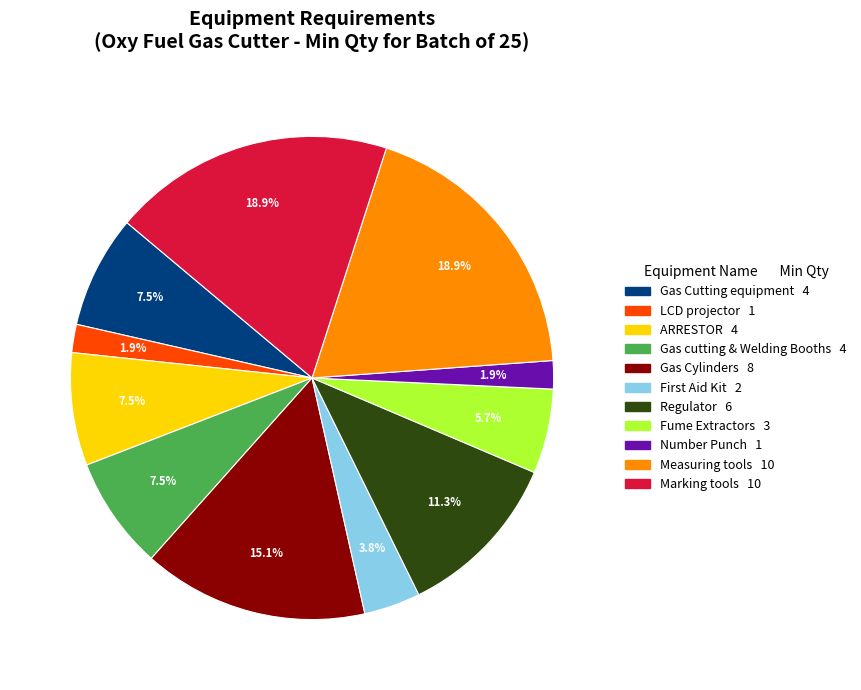

True or false: Gas Cylinders accounts for 15% of the total.

True